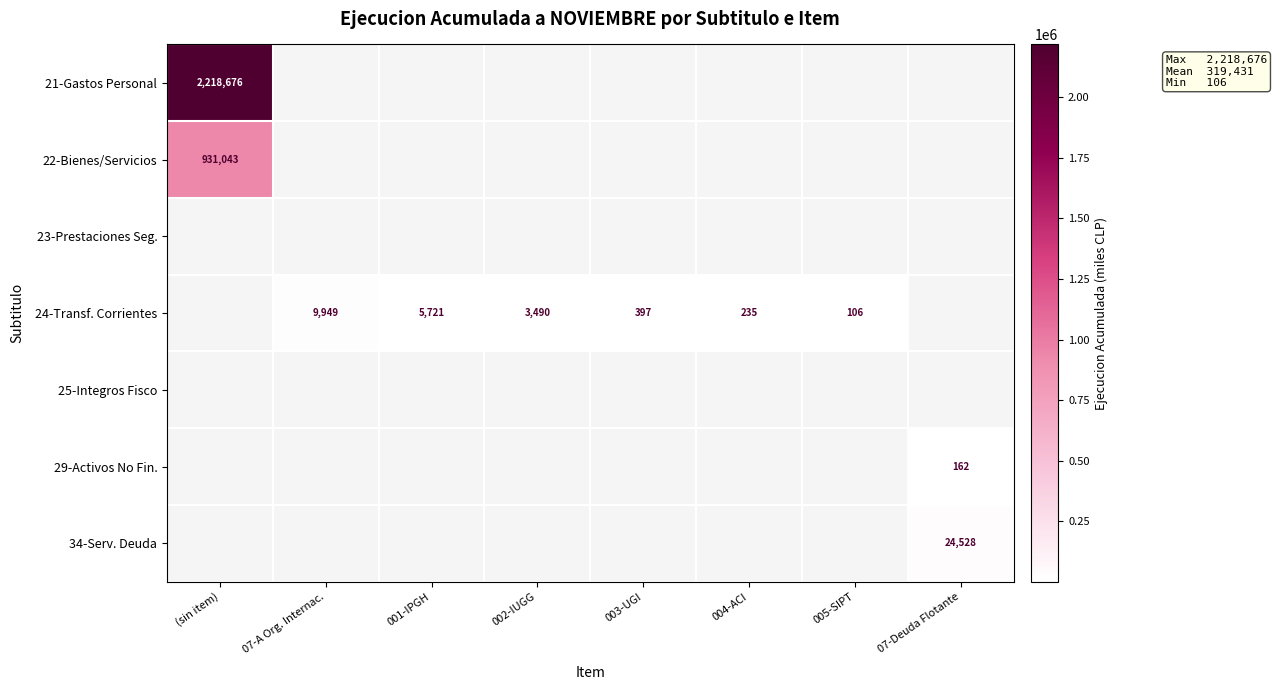

The 24-Transf. Corrientes series shows 4554 at 002-IUGG. True or false?

False